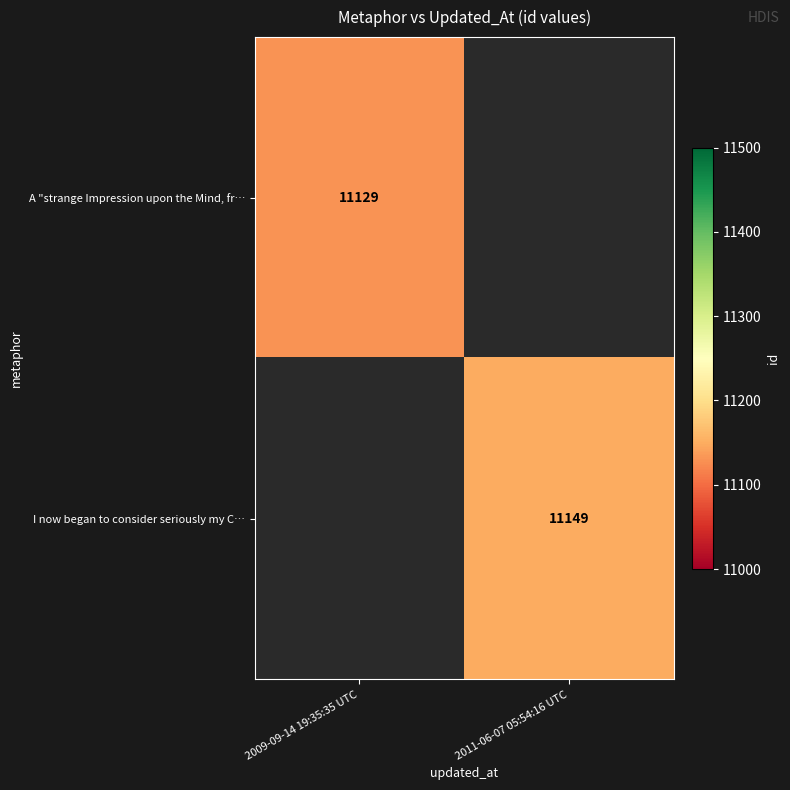

At how many categories does at least one series exceed 11144?

1